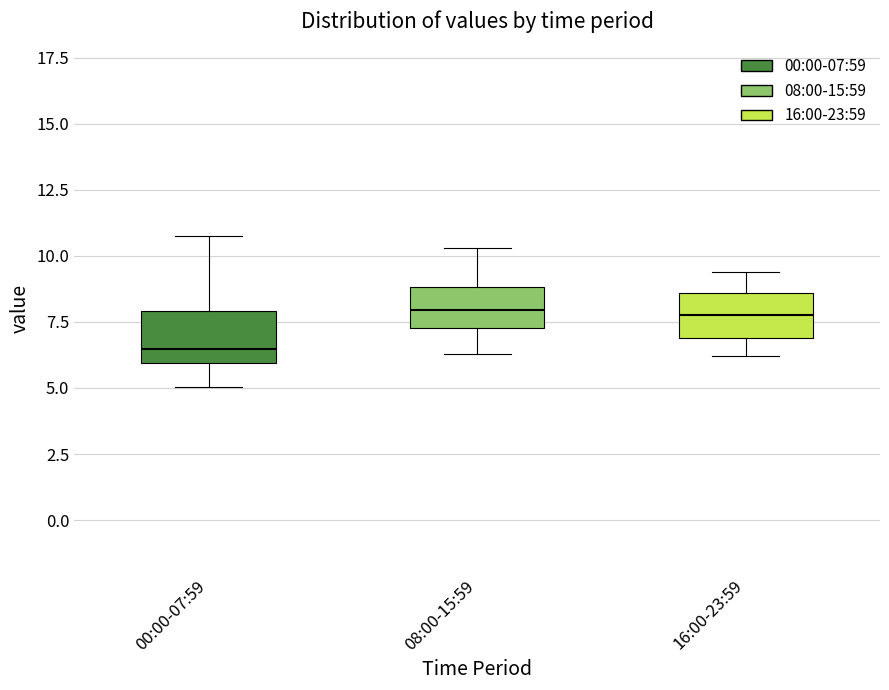

Where does the median line of the box for 08:00-15:59 sit on the y-axis? The values are not printed on the chart, so give them approximately, as read against the axis.

8.0